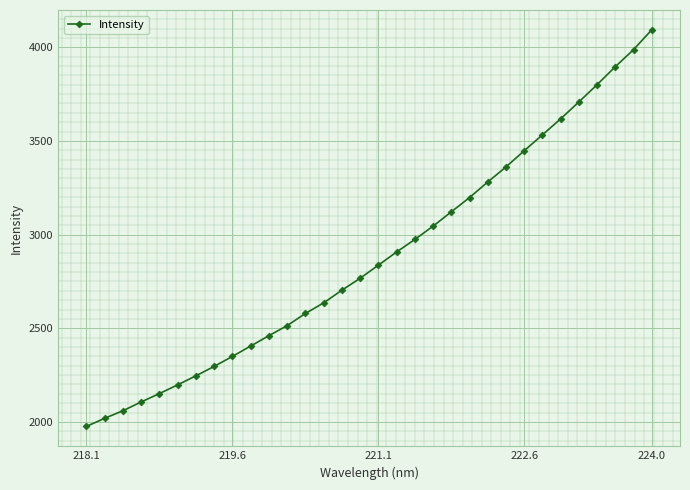

What is the value of the 14th point from the left?

2635.3